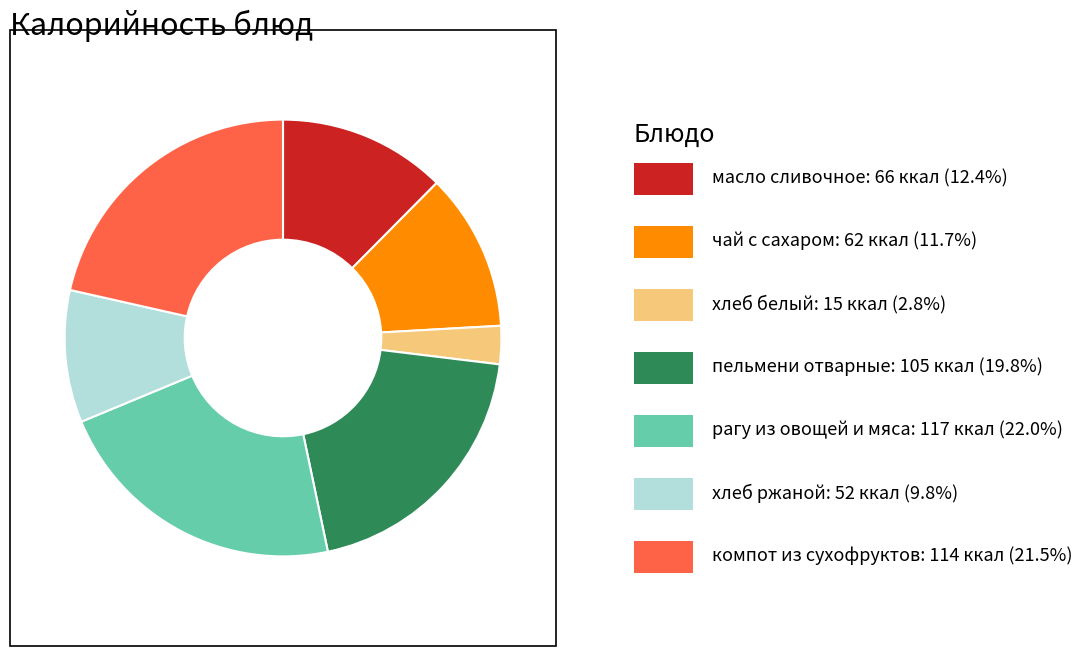

Is there any slice that represents more than half of the pie?

No